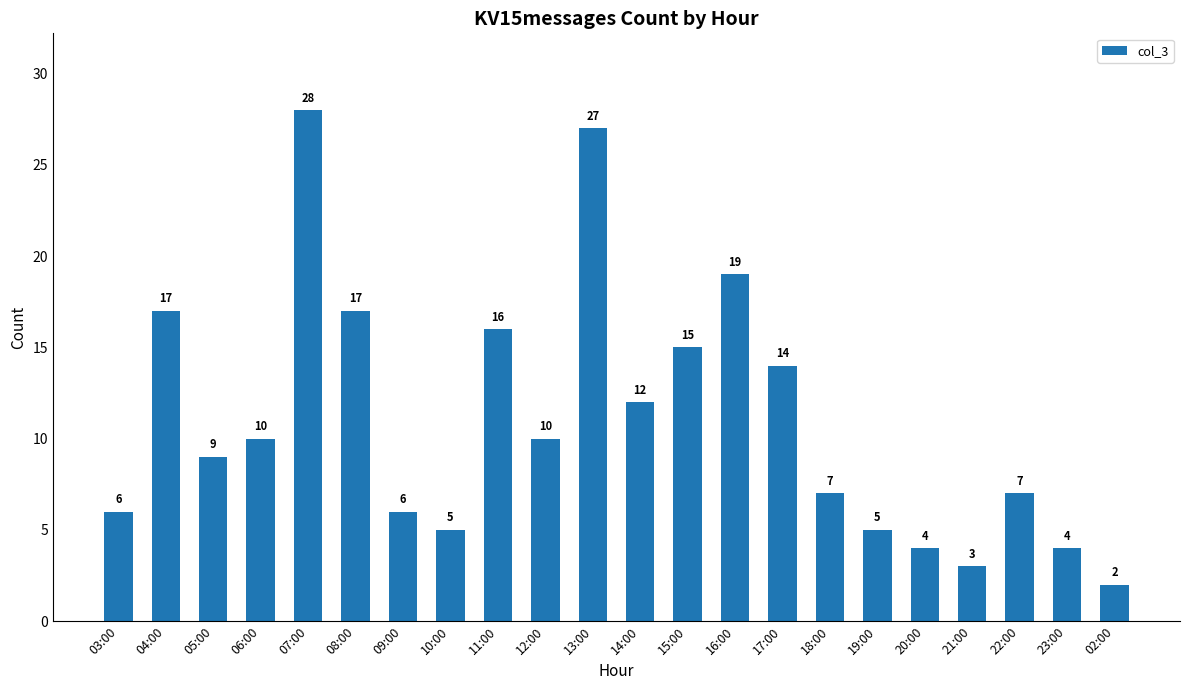

What is the average value?

11